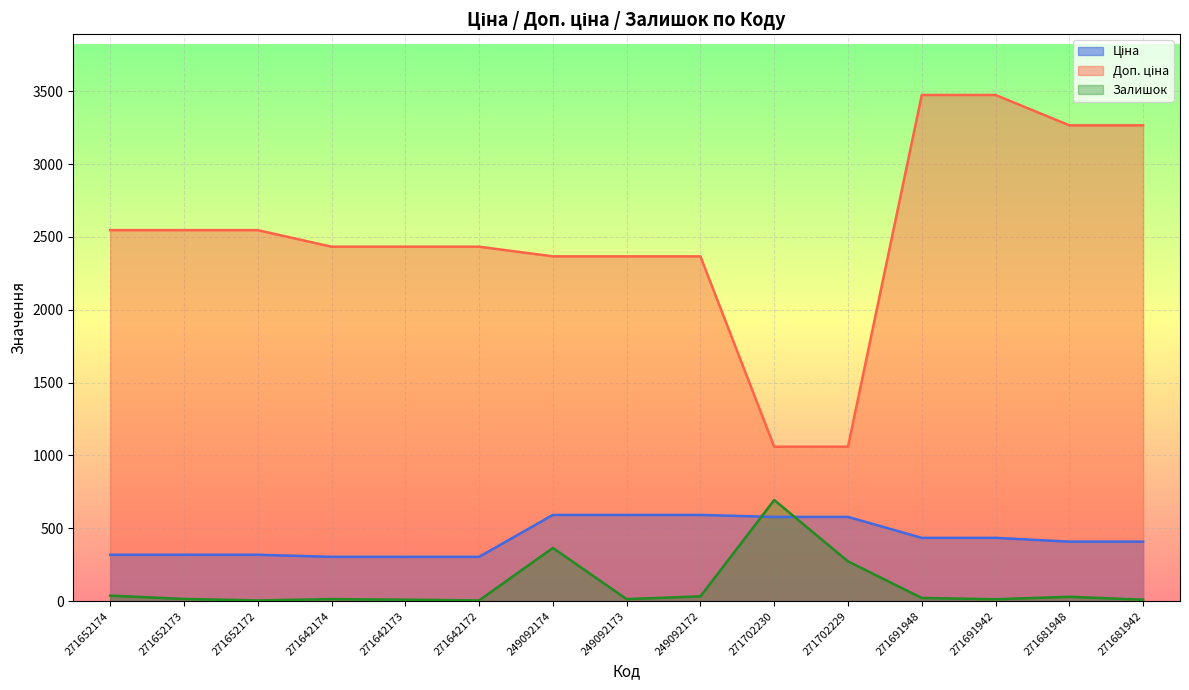

Which category has the highest value across all series?

271691948